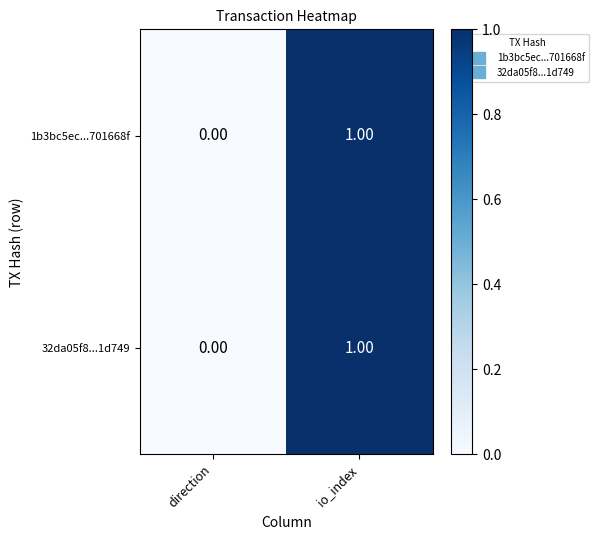

List the labels in order of 32da05f8...1d749 value, largest first.

io_index, direction